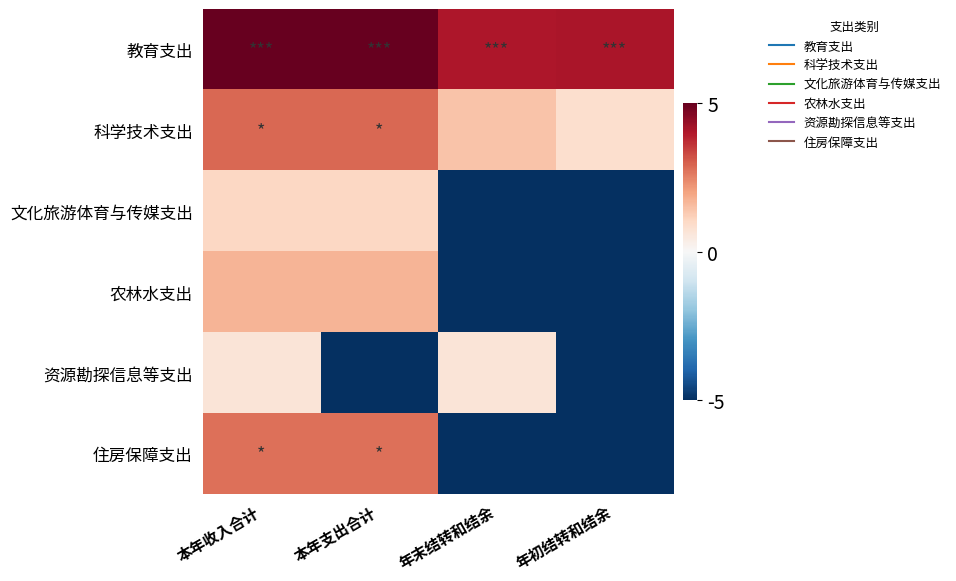

Count the number of data series in this chart.

6